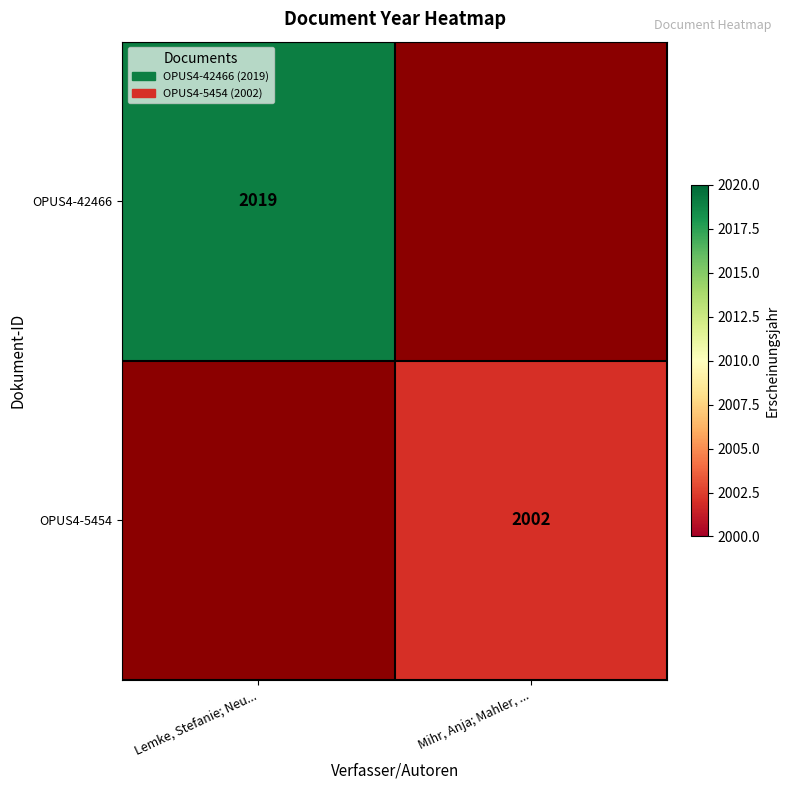

Is the value of OPUS4-42466 at Lemke, Stefanie; Neu... greater than the value of OPUS4-5454 at Mihr, Anja; Mahler, ...?

Yes